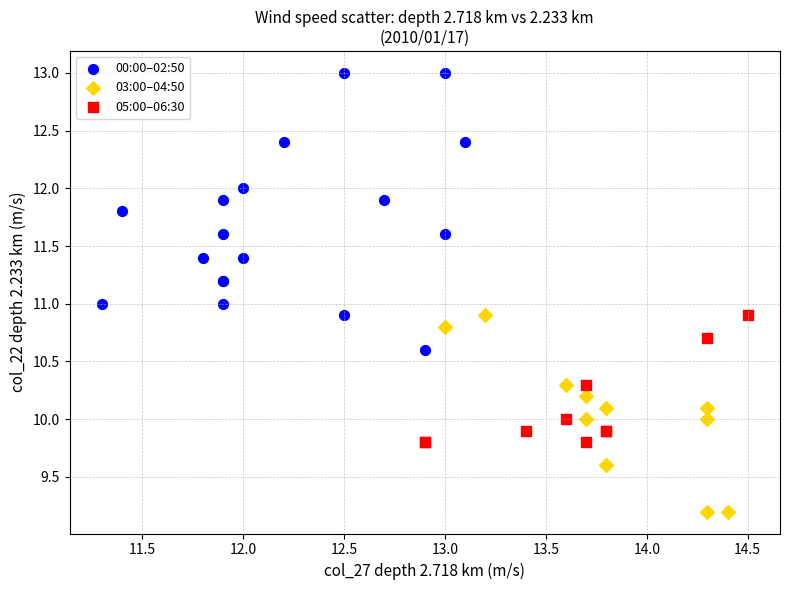

Which series has the widest spread of Y values?

00:00–02:50